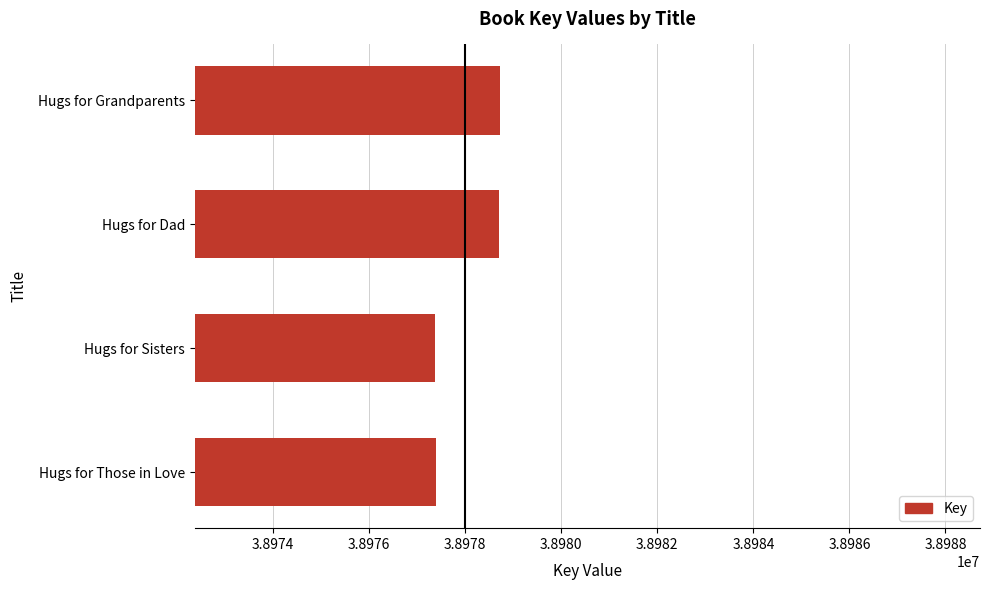

Approximately how many times larger is the value at Hugs for Sisters compared to Hugs for Those in Love?

1.0